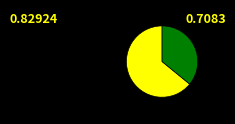

Is there any slice that represents more than half of the pie?

Yes